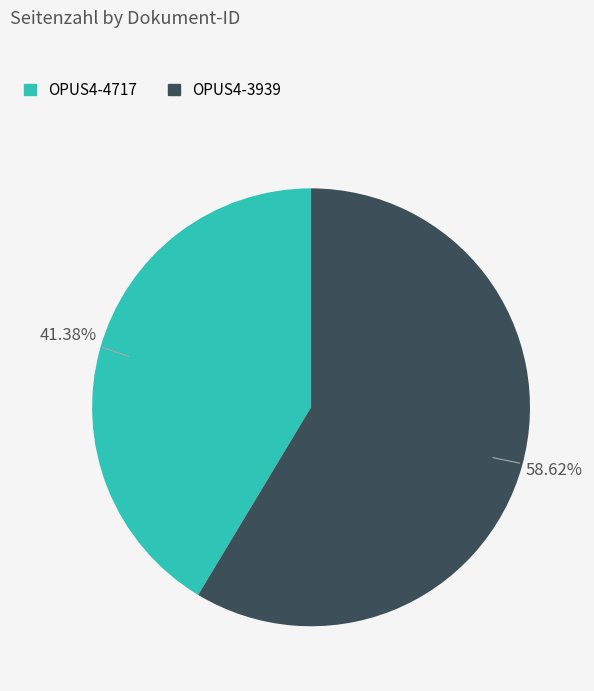

What percentage is the OPUS4-3939 slice, to the nearest percent?

59%